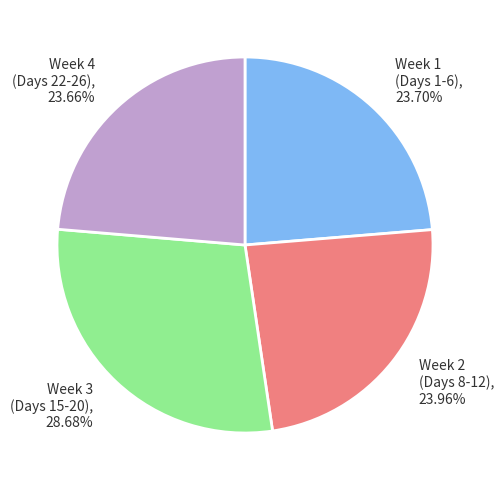

Which category has the biggest portion of the pie?

Week 3 (Days 15-20), 28.68%